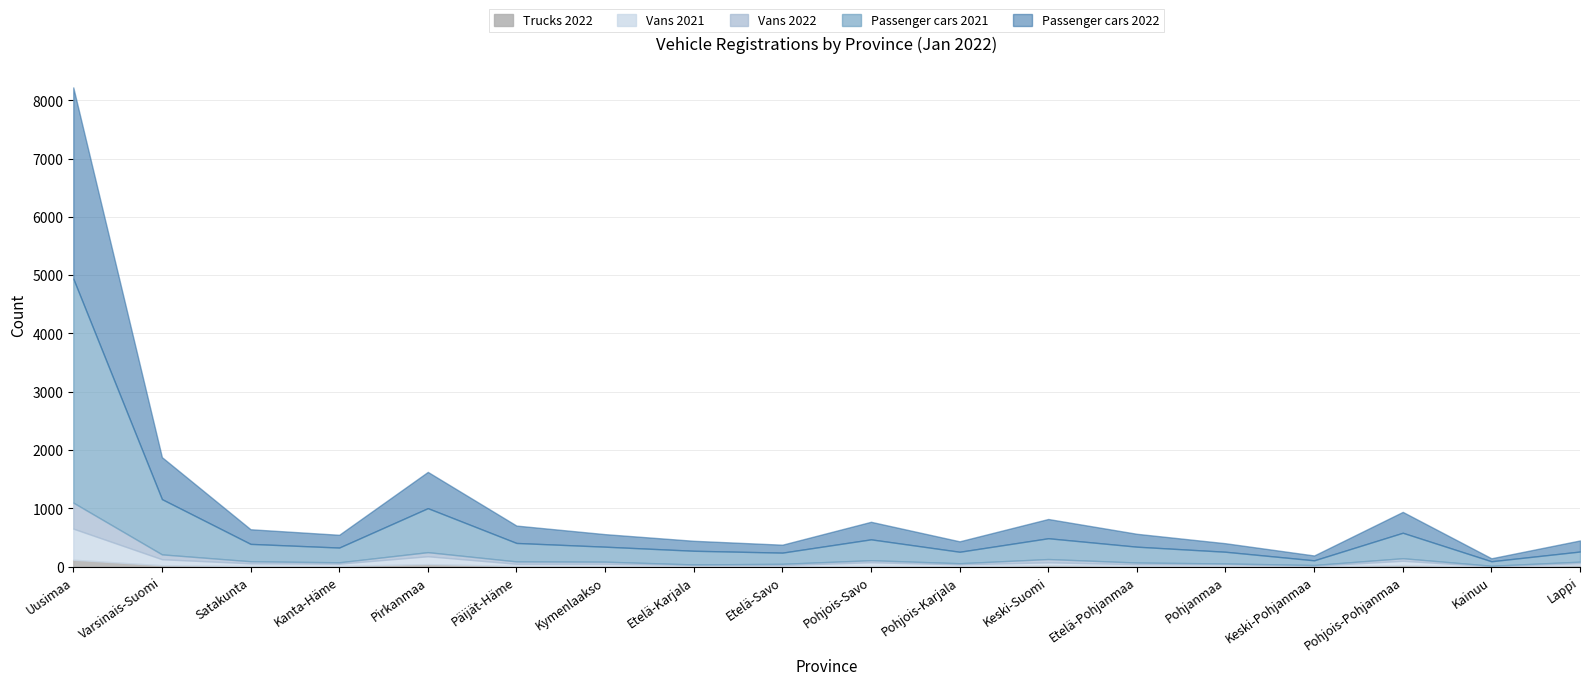

Where is Passenger cars 2021 nearest to the value 1960?

Varsinais-Suomi